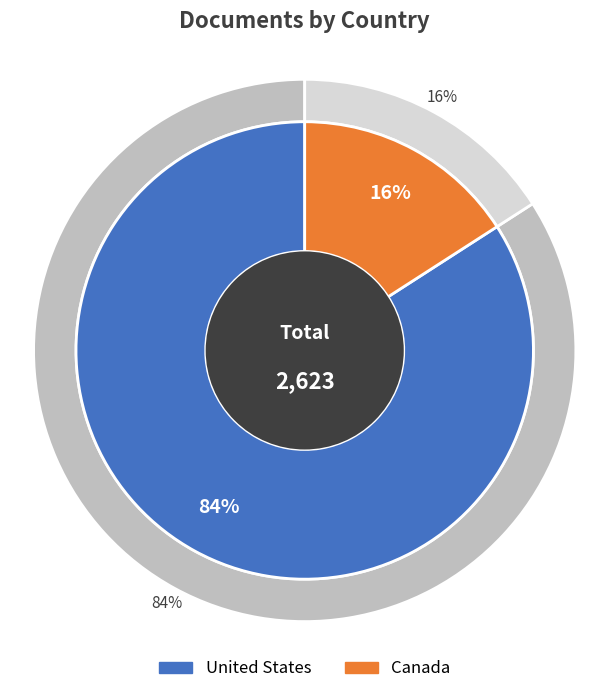

What is the ratio of the value at United States to the value at Canada?

5.3